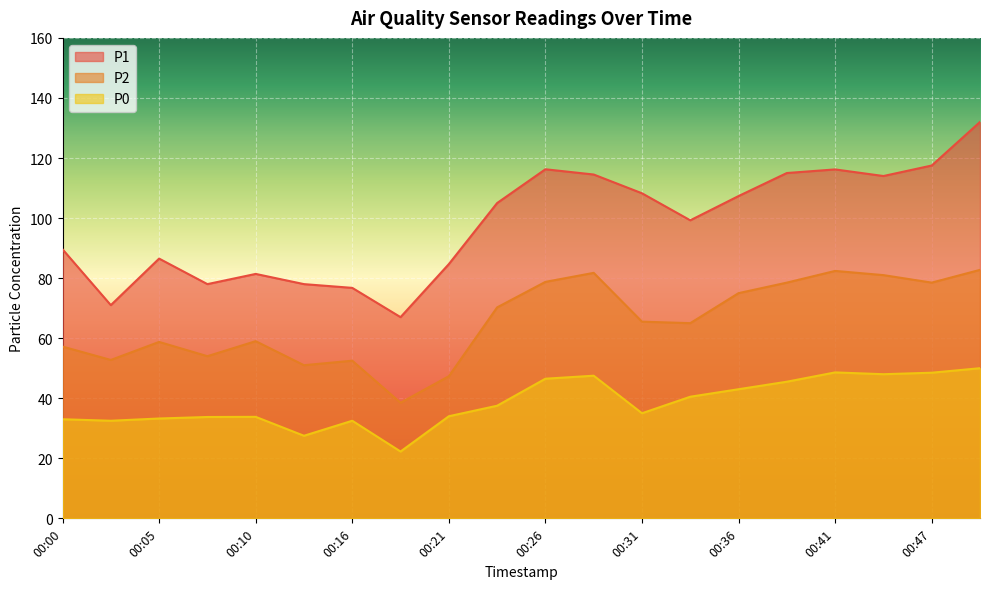

Which category has the lowest value in the P2 series?

00:18